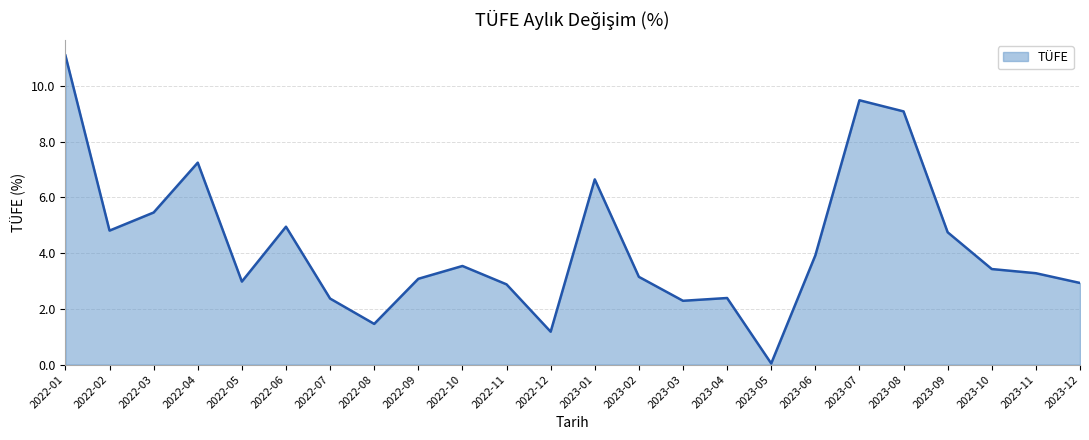

At which category does the chart reach its minimum across all series?

2023-05